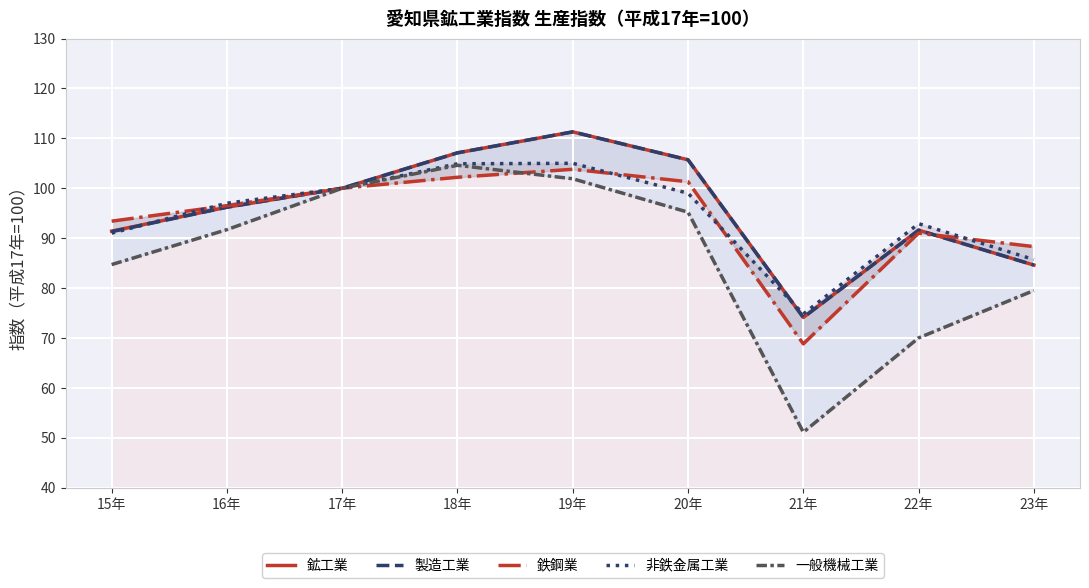

Reading left to right, list all the values displayed in this chart.

鉱工業: 91.4	96.2	100.0	107.1	111.3	105.7	74.1	91.6	84.6
製造工業: 91.3	96.2	100.0	107.1	111.3	105.7	74.1	91.6	84.6
鉄鋼業: 93.4	96.5	100.0	102.2	103.8	101.3	68.8	91.0	88.3
非鉄金属工業: 91.0	97.0	100.0	104.9	105.0	99.0	74.8	92.9	85.7
一般機械工業: 84.7	91.7	100.0	104.6	101.9	95.2	51.1	70.0	79.5